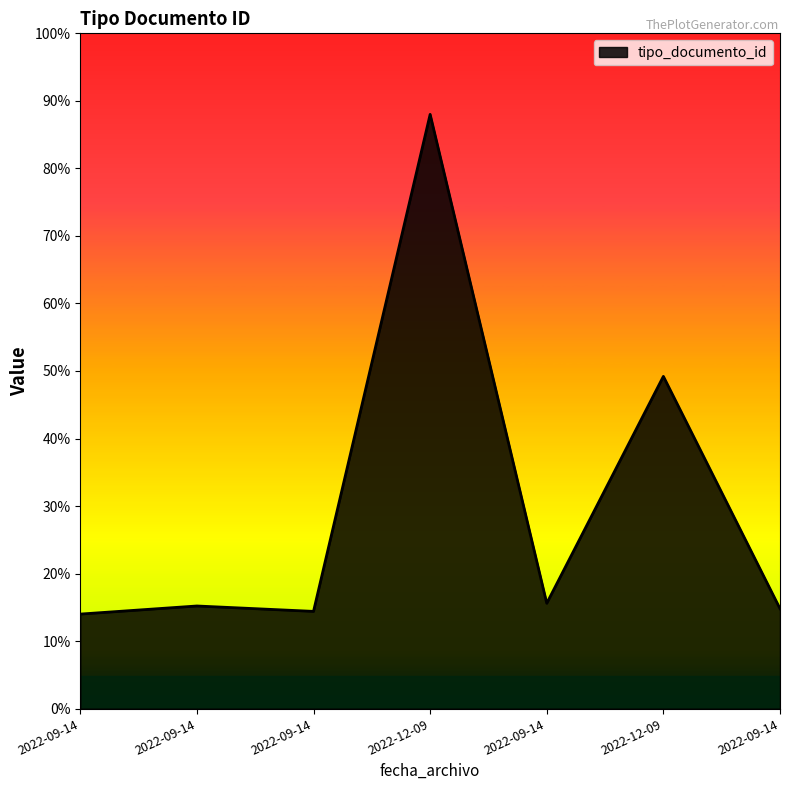

Does the chart display data point markers on the line(s)?

No